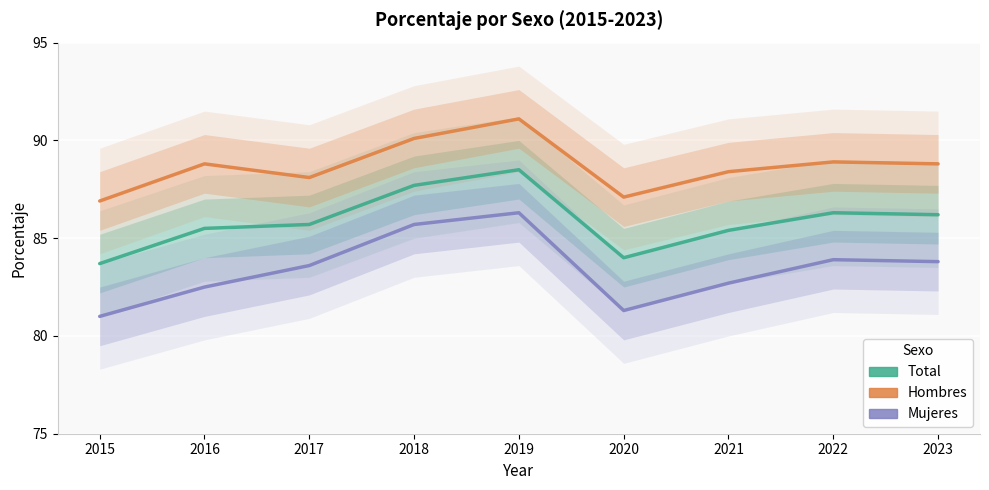

At which label does Total reach its peak?

2019